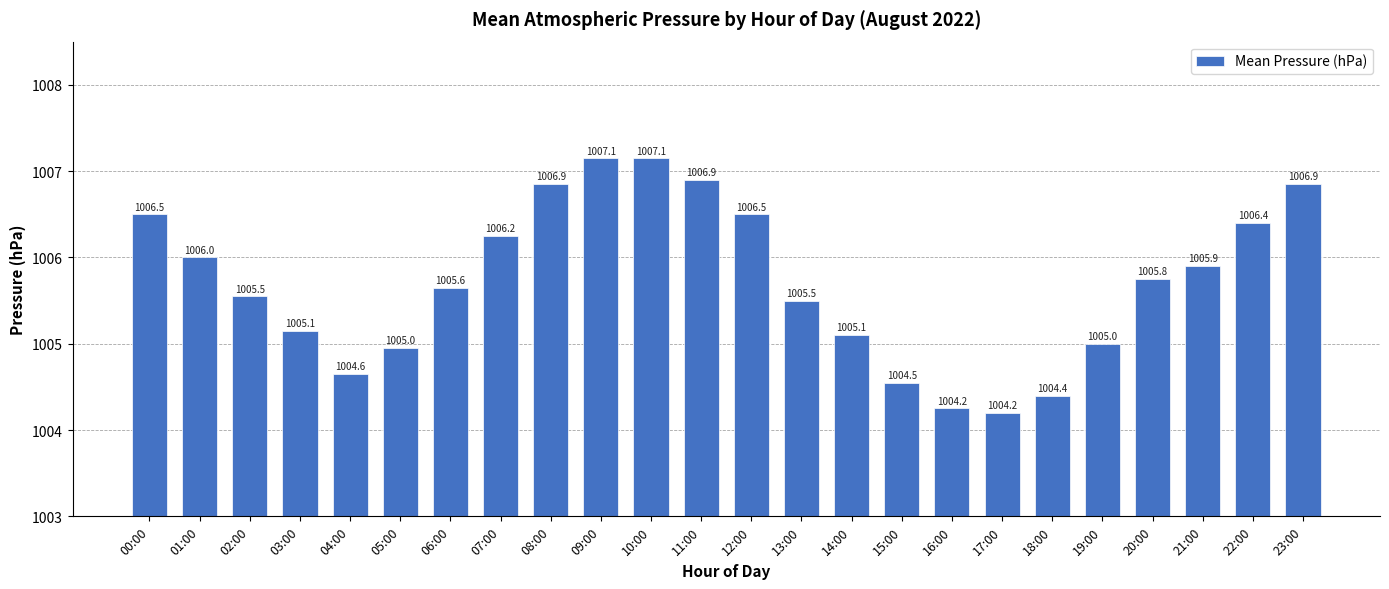

True or false: the data shows 1338.2 at 16:00.

False